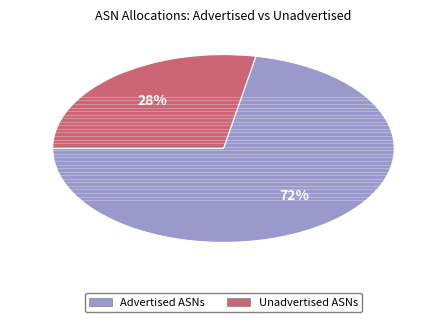

Is there a majority slice in this chart?

Yes